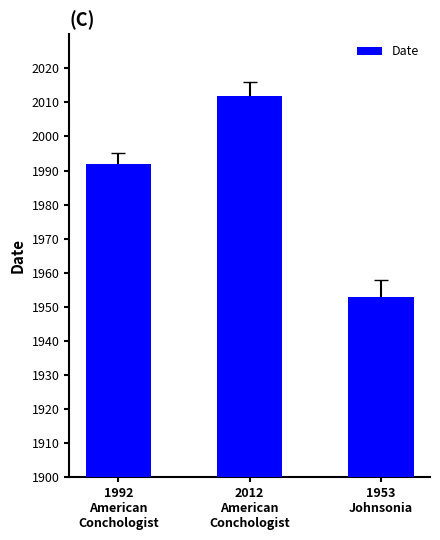

Reading left to right, extract all data points from this chart.

1992
American
Conchologist=1992	2012
American
Conchologist=2012	1953
Johnsonia=1953